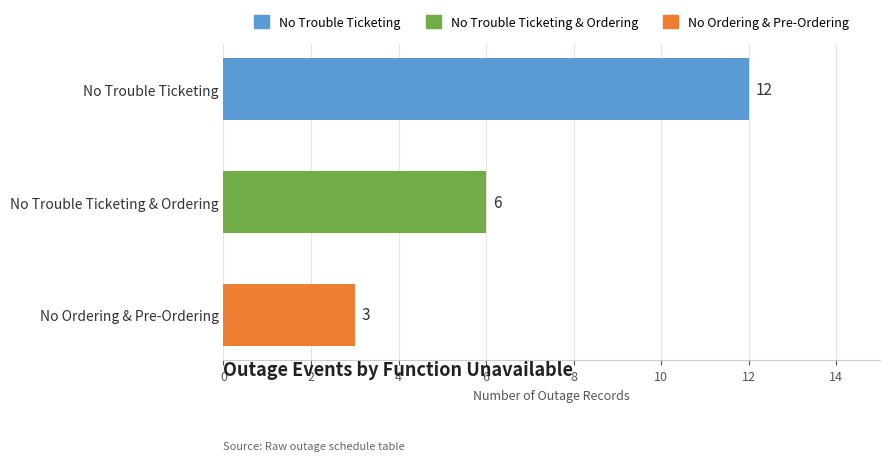

How many bars are there in total?

3